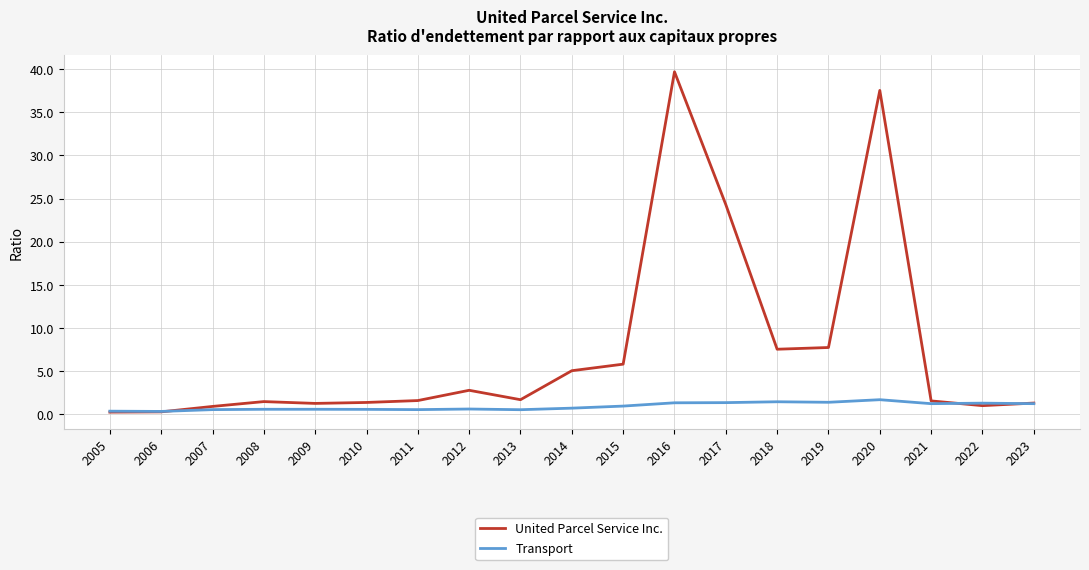

What is the average value of the United Parcel Service Inc. series?

7.5